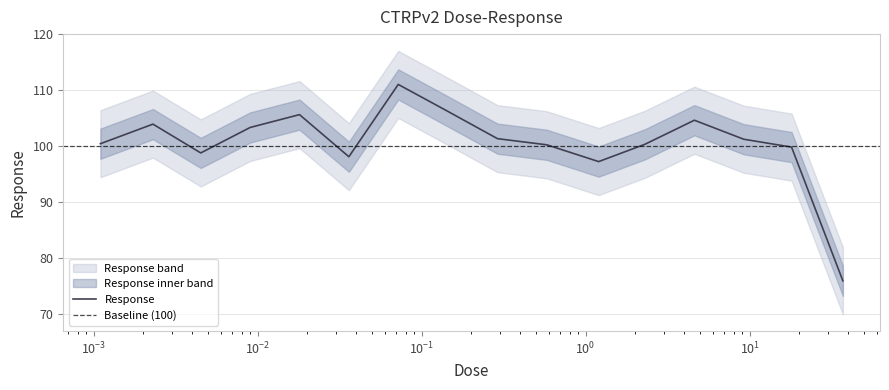

True or false: the data has more than 0 interior local peaks.

True